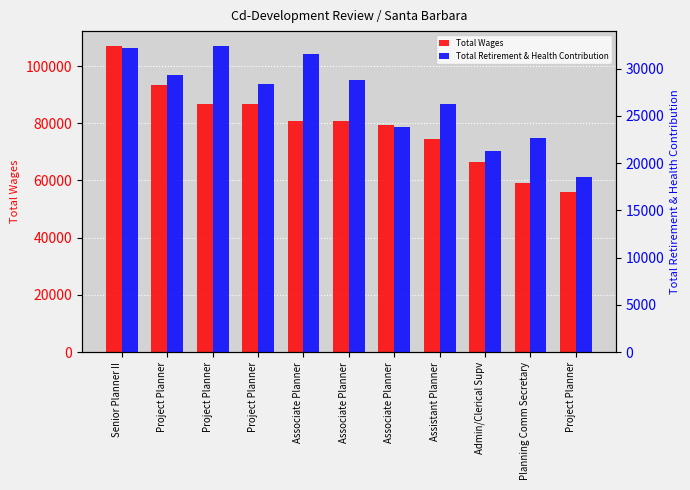

Reading left to right, transcribe all the data shown in this chart.

Total Wages: 106854	93281	86601	86601	80789	80634	79479	74566	66368	58984	55872
Total Retirement & Health Contribution: 32145	29299	32345	28378	31513	28790	23844	26210	21230	22624	18574